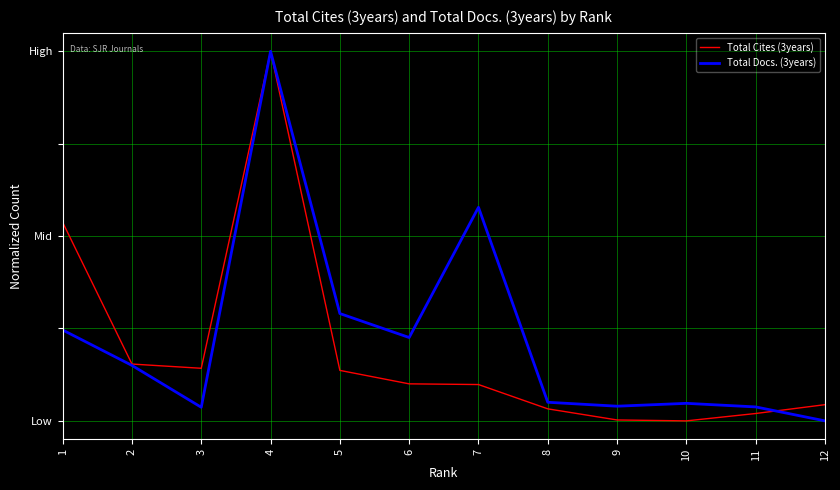

Does the chart have visible grid lines?

Yes